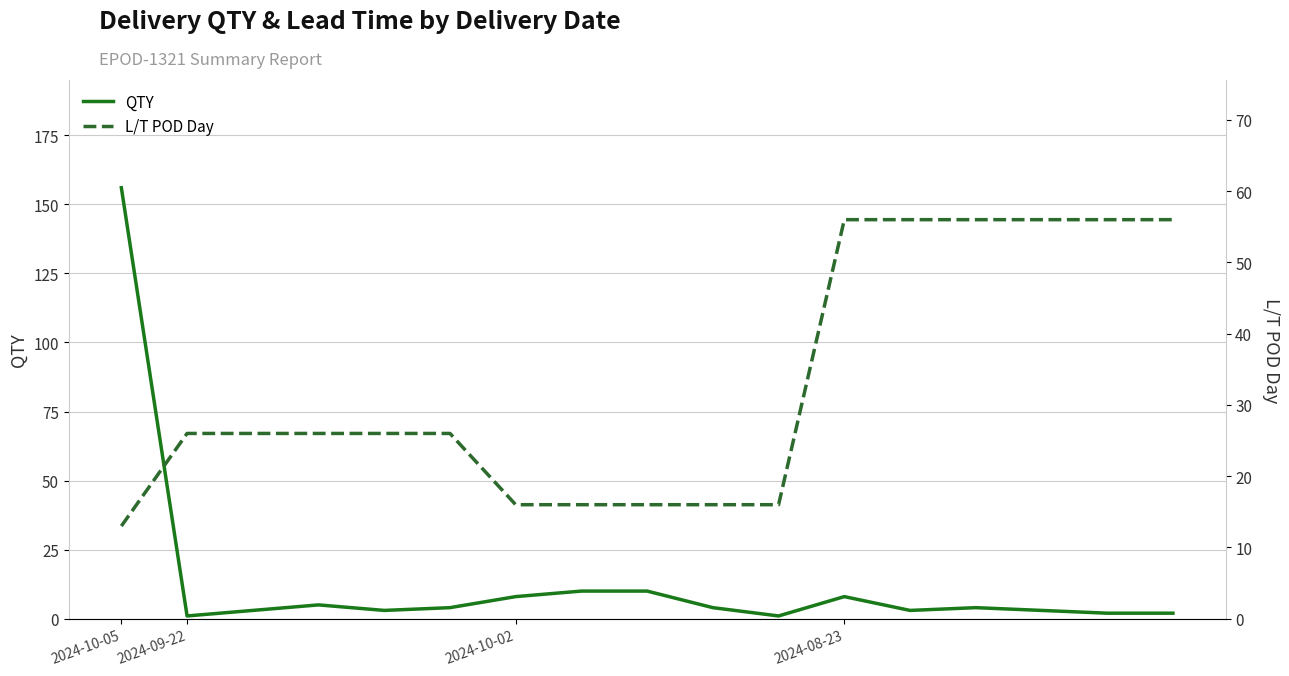

What is the lowest value of the L/T POD Day series?

13